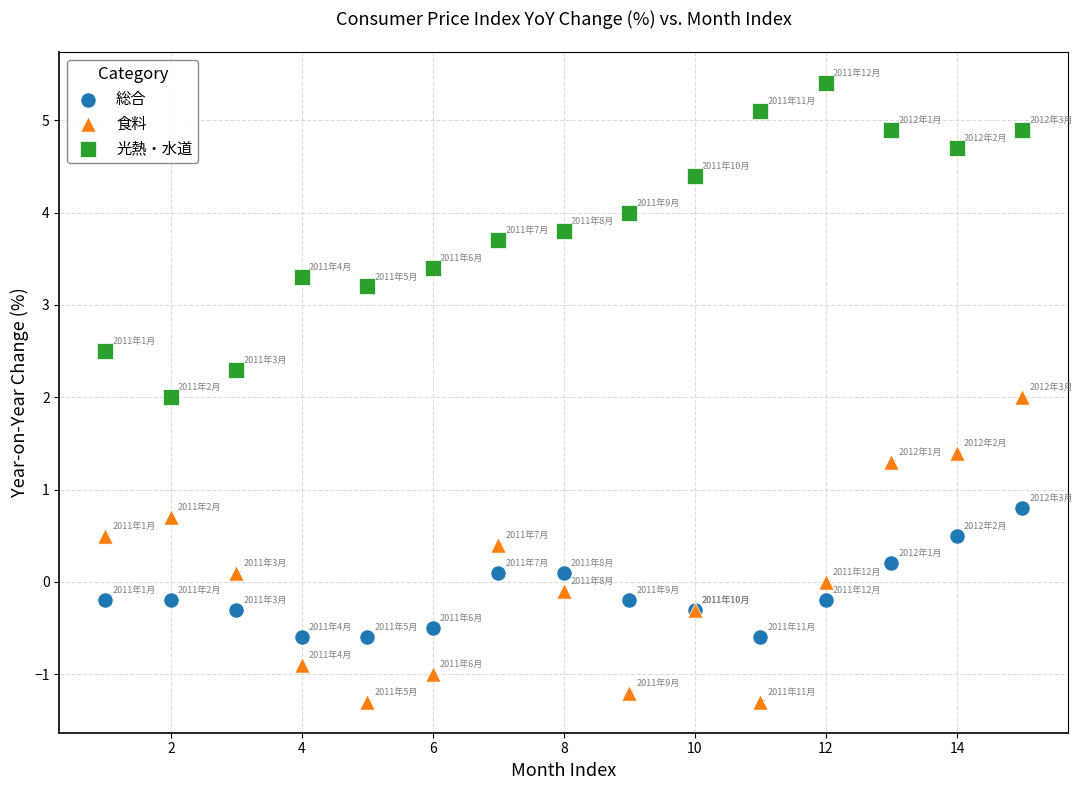

What are all the series names shown in the legend?

総合, 食料, 光熱・水道